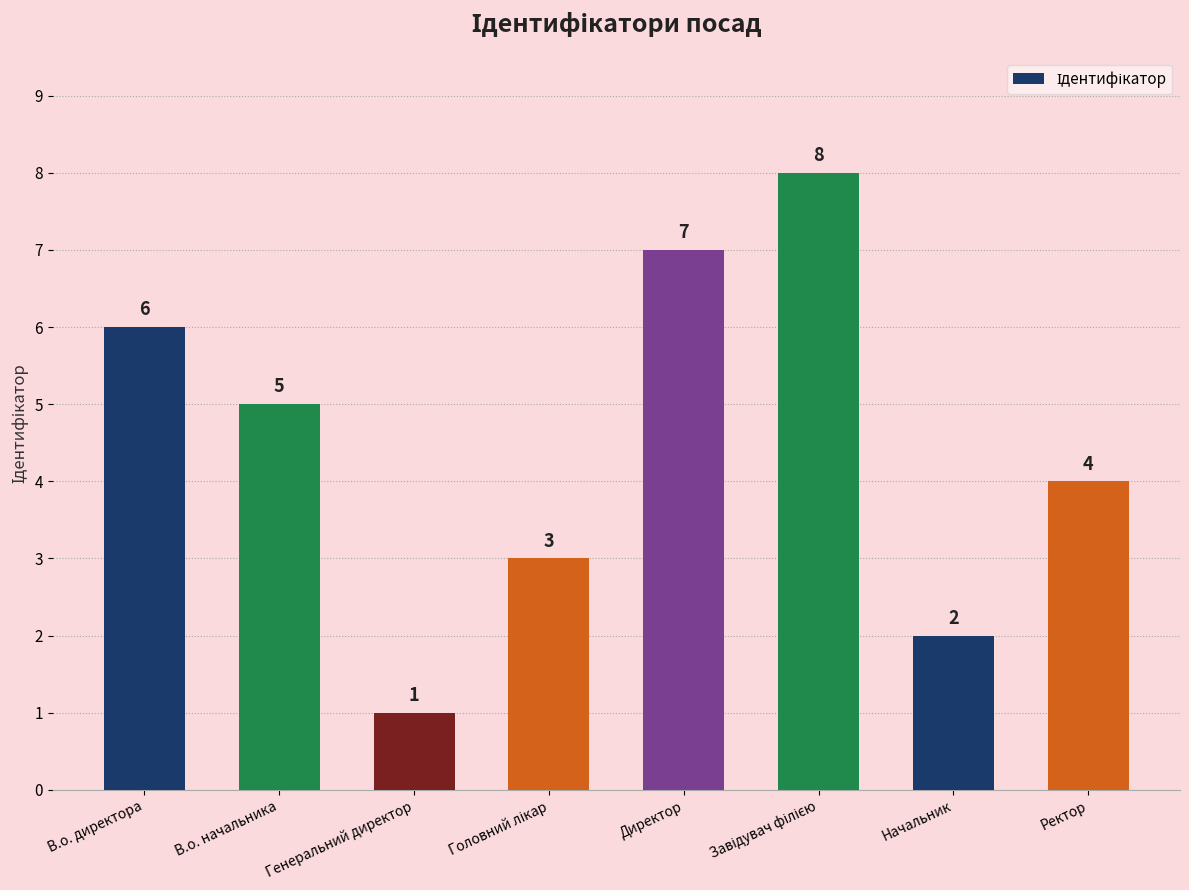

At which label is the value closest to 4?

Ректор